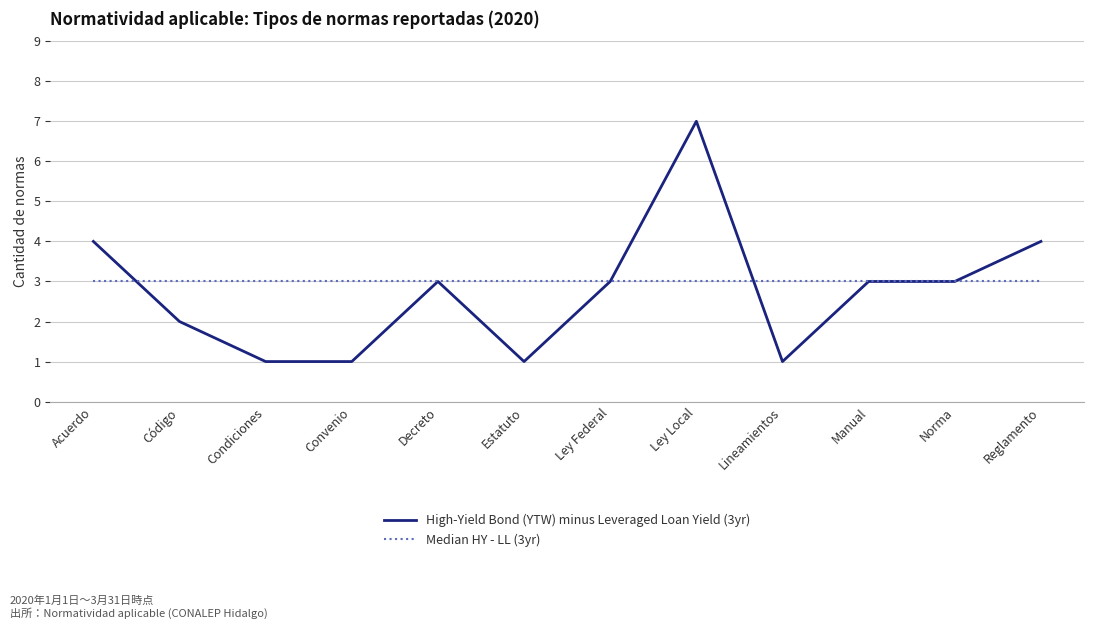

Rank the series by their maximum value, from highest to lowest.

High-Yield Bond (YTW) minus Leveraged Loan Yield (3yr), Median HY - LL (3yr)